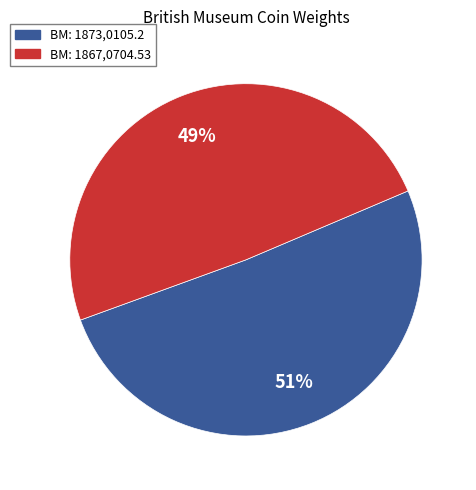

Count the number of slices in the pie.

2